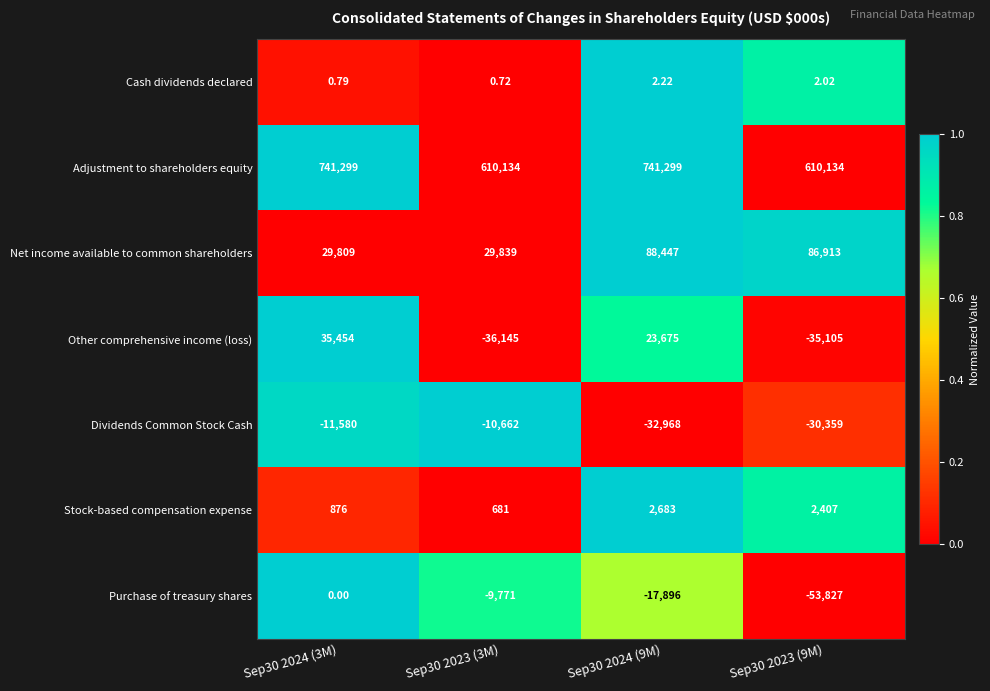

Which series has the largest range (max minus min)?

Adjustment to shareholders equity